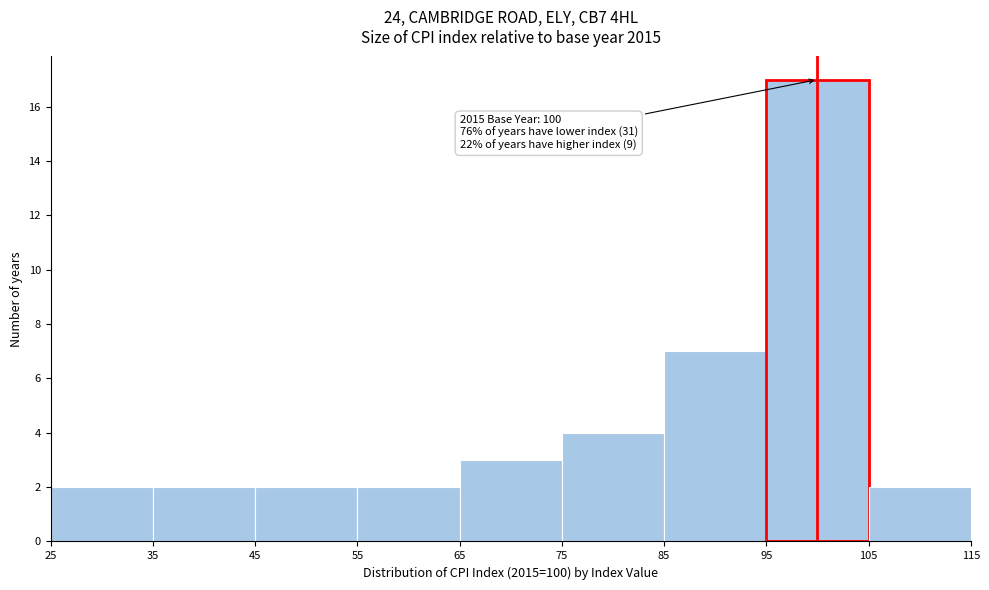

Over which range of the x-axis is the bar tallest?

95 to 105